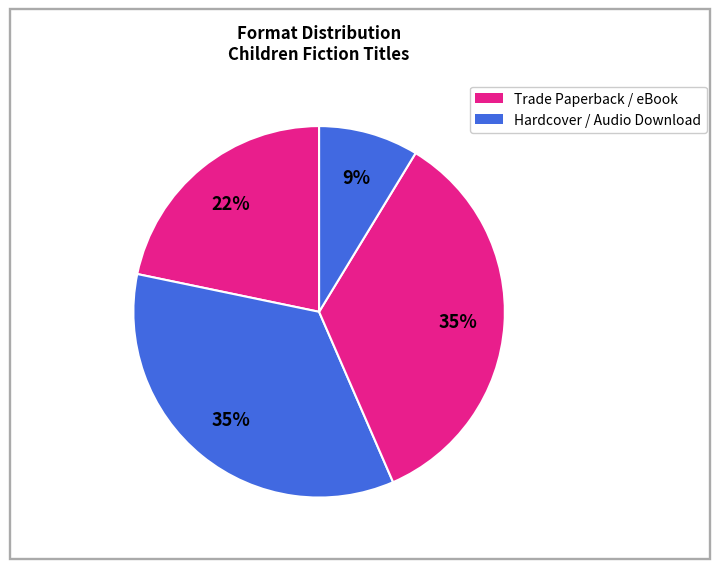

How many segments does this pie chart have?

4